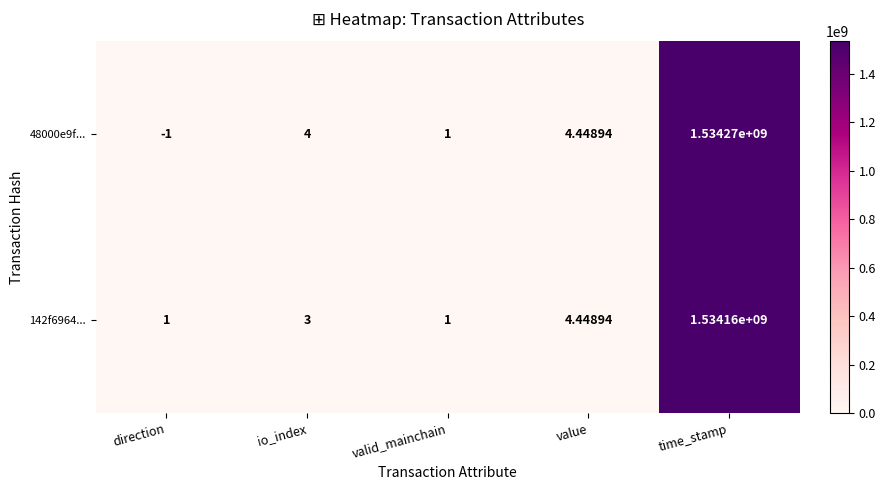

Which series has the largest total across all categories?

48000e9f...